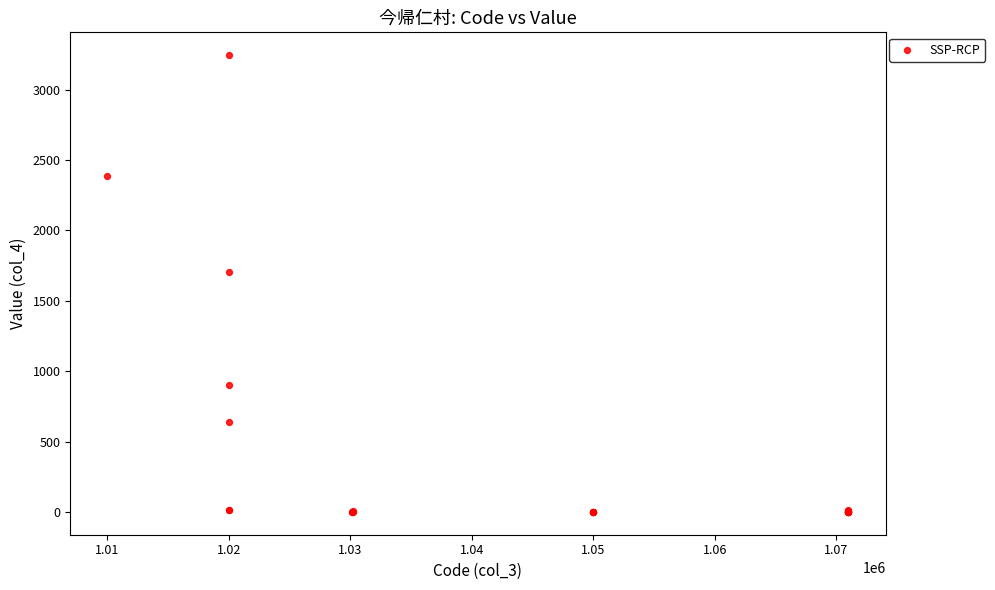

What Y value in the scatter plot is closest to 1623?

1707